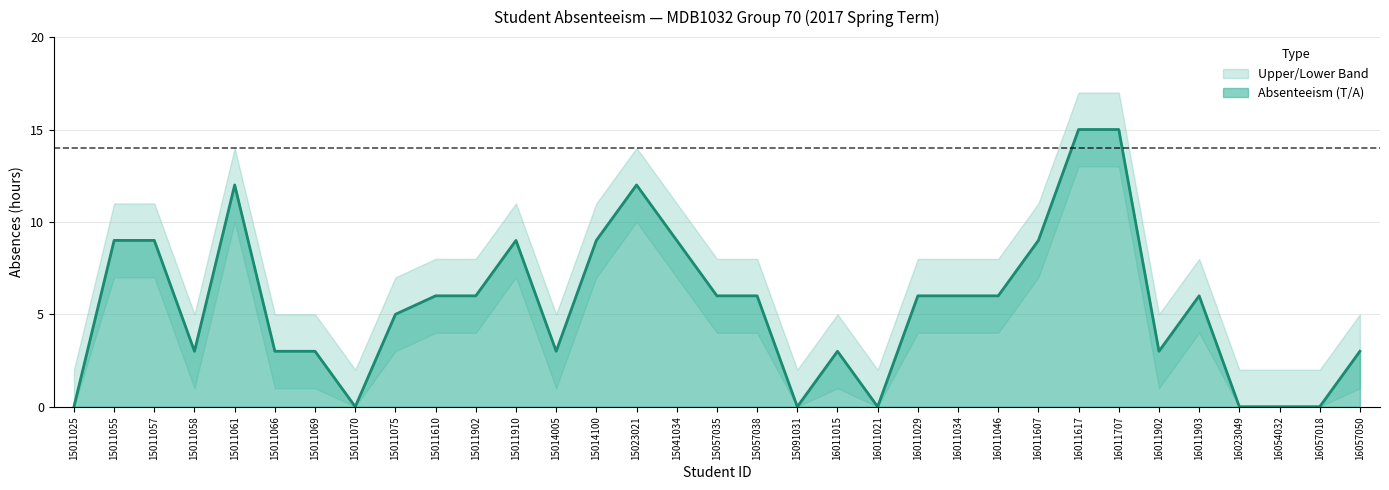

Which category has the lowest value in the Absenteeism (T/A) series?

15011025